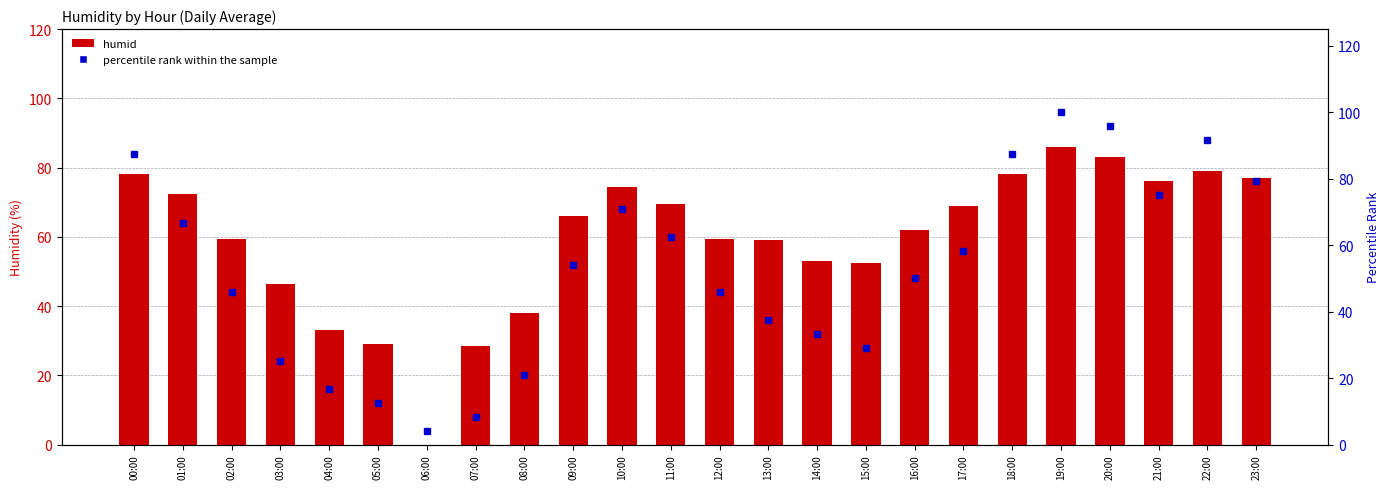

Between 00:00 and 09:00, which series saw the biggest shift?

percentile rank within the sample